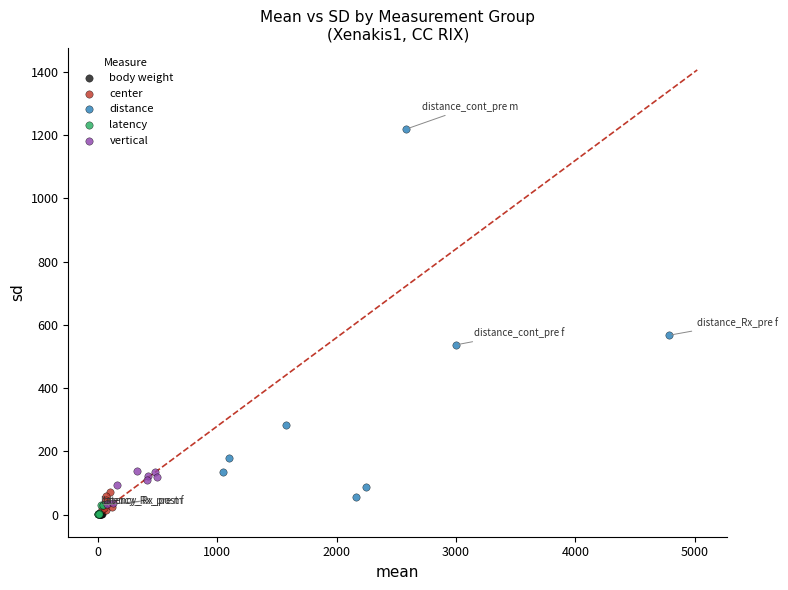

Which series has the largest Y range (max minus min)?

distance